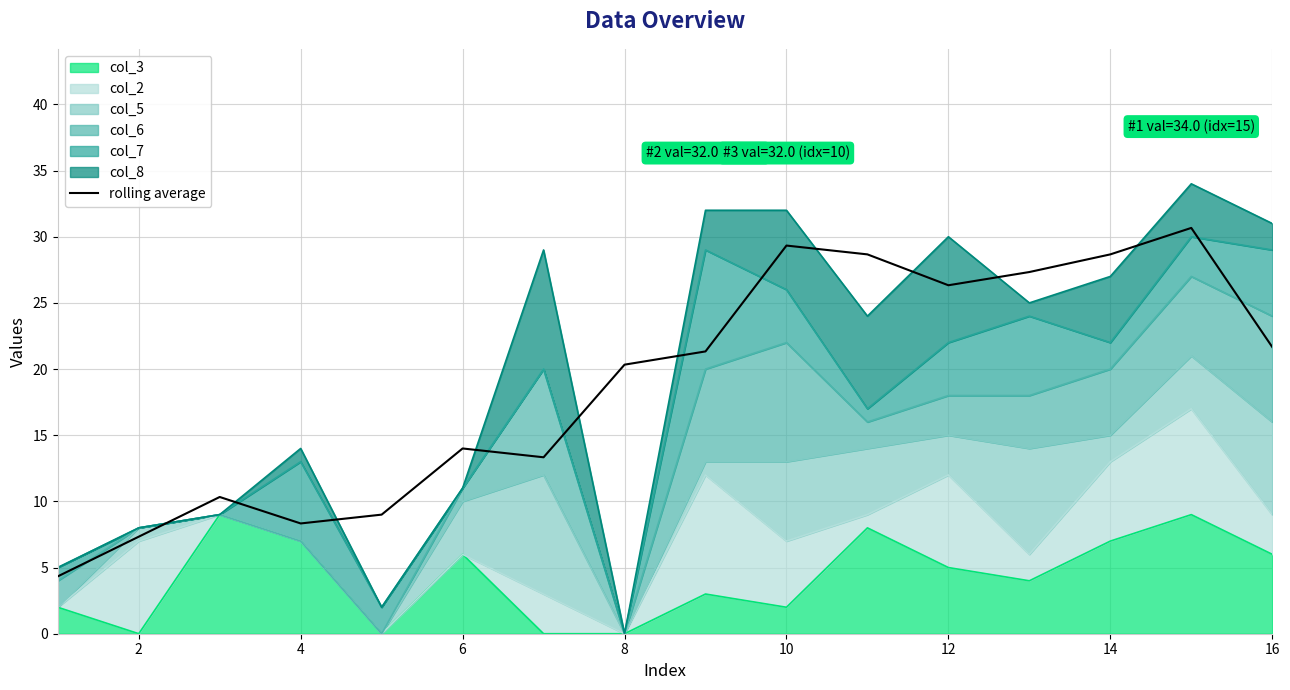

Between 12 and 14, which is larger?

14